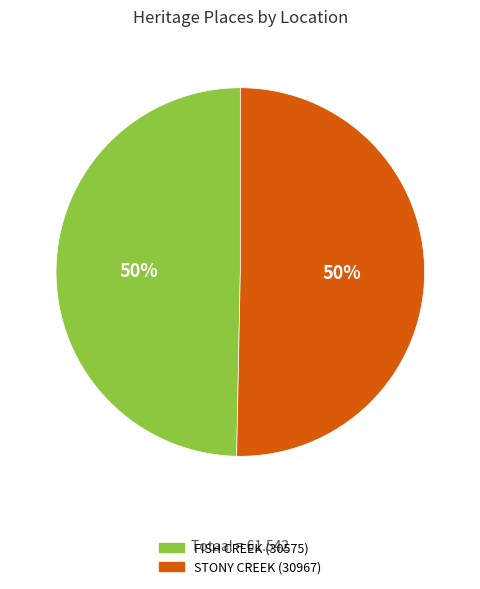

What is the ratio of the value at STONY CREEK (30967) to the value at FISH CREEK (30575)?

1.0